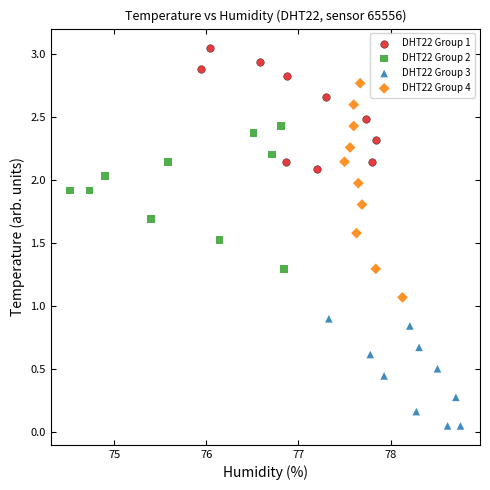

Which series contains the highest Y value?

DHT22 Group 1